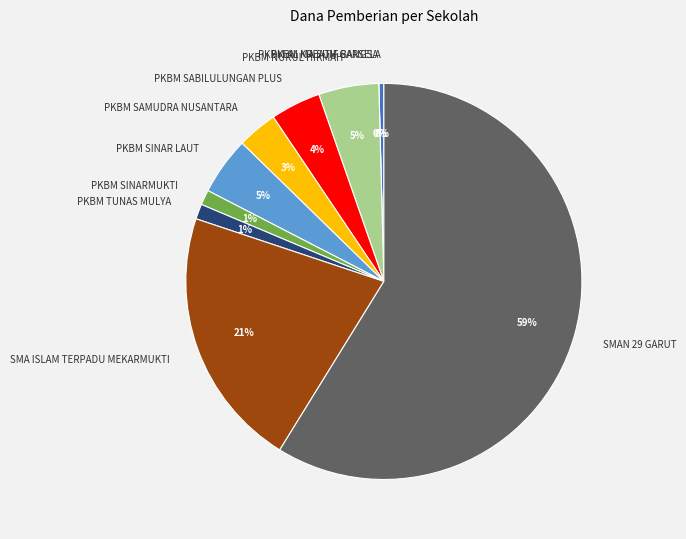

Rank the categories by value from lowest to highest.

PKBM KREATIF BANGSA, PKBM AL MA SUM GARSELA, PKBM SINARMUKTI, PKBM TUNAS MULYA, PKBM SAMUDRA NUSANTARA, PKBM SABILULUNGAN PLUS, PKBM SINAR LAUT, PKBM NURUL HIKMAH, SMA ISLAM TERPADU MEKARMUKTI, SMAN 29 GARUT